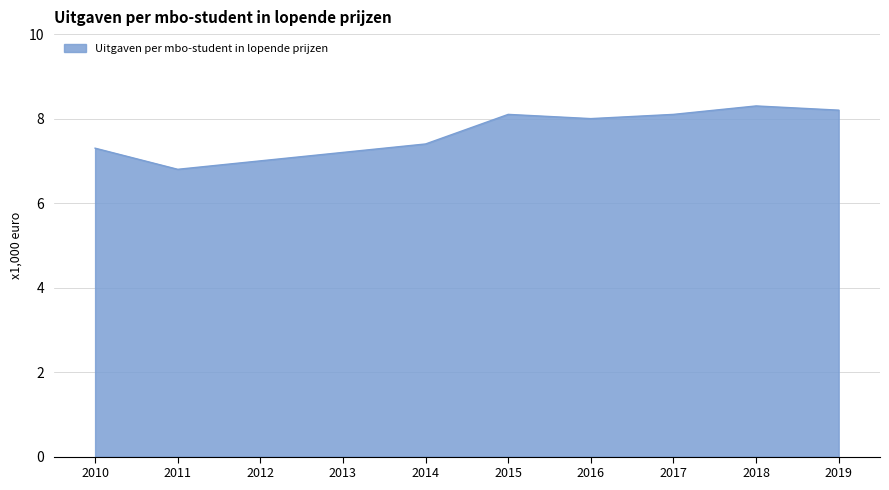

What is the change in value from 2014 to 2019?

+0.8